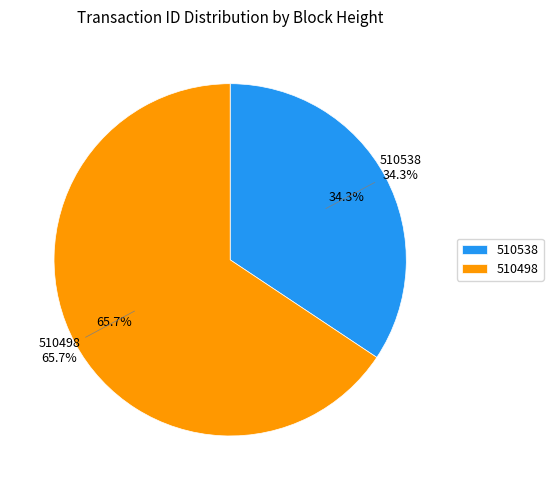

Is 510498 the majority of the pie?

Yes